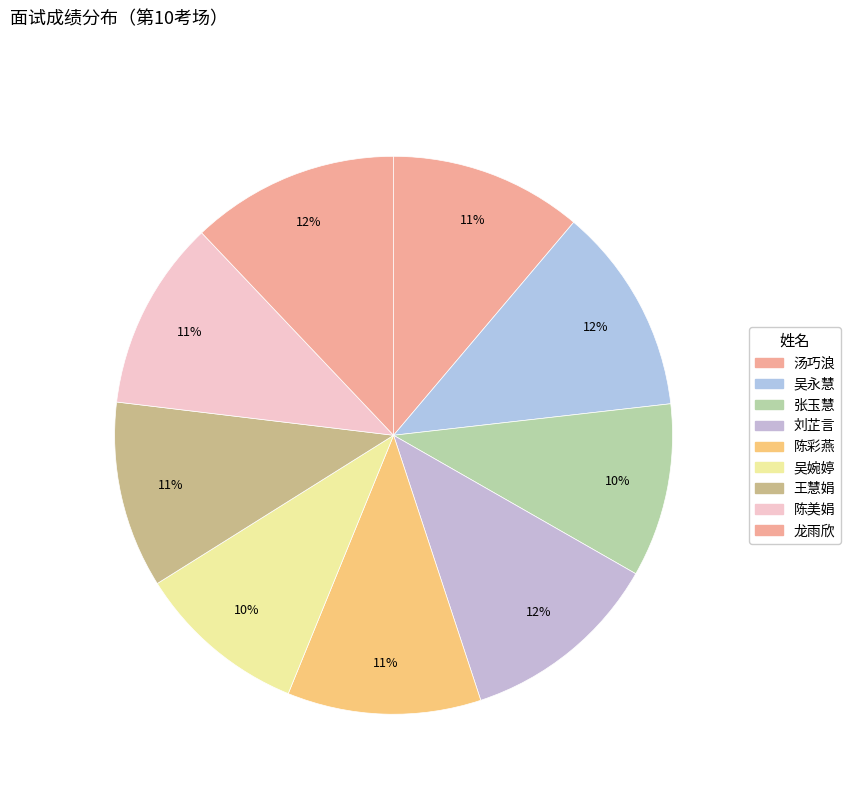

Count the number of slices in the pie.

9